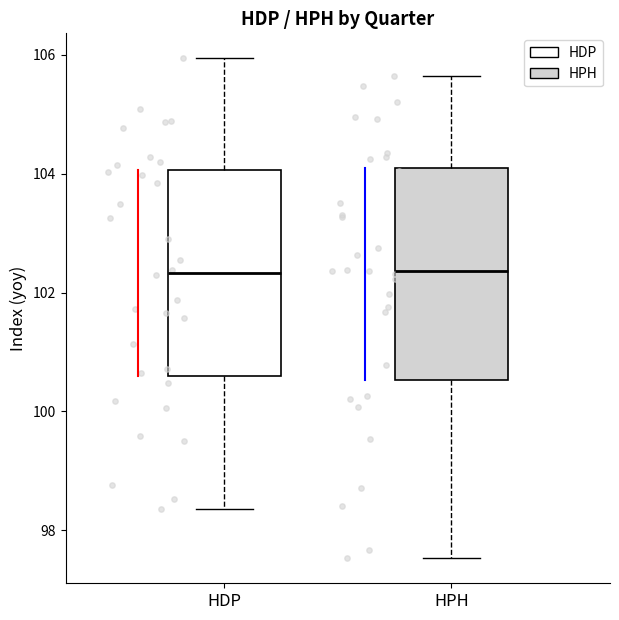

Where does the median line of the box for HDP sit on the y-axis? The values are not printed on the chart, so give them approximately, as read against the axis.

102.4